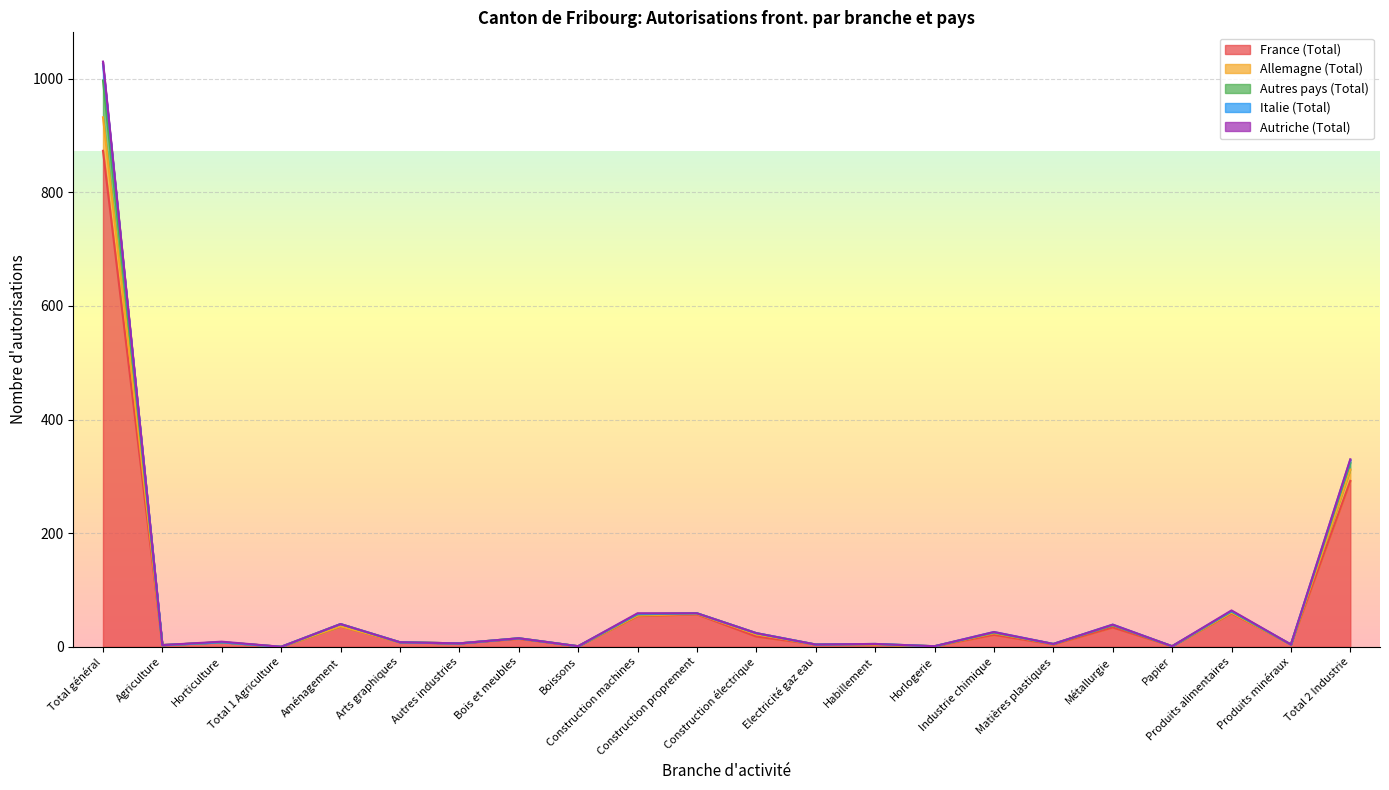

Does the chart display data point markers on the line(s)?

No